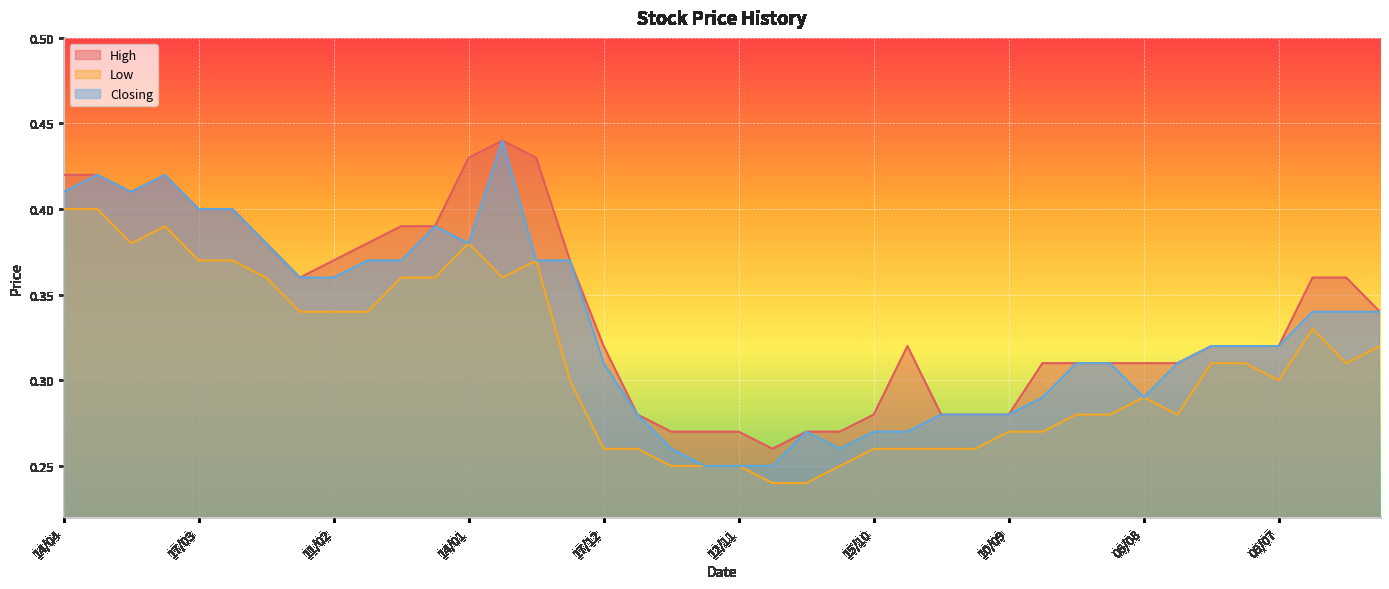

Reading right to left, list all the values displayed in this chart.

High: 11/06=0.3	18/06=0.4	25/06=0.4	09/07=0.3	16/07=0.3	23/07=0.3	30/07=0.3	06/08=0.3	13/08=0.3	20/08=0.3	27/08=0.3	10/09=0.3	17/09=0.3	24/09=0.3	08/10=0.3	15/10=0.3	22/10=0.3	29/10=0.3	05/11=0.3	12/11=0.3	19/11=0.3	26/11=0.3	10/12=0.3	17/12=0.3	24/12=0.4	31/12=0.4	07/01=0.4	14/01=0.4	21/01=0.4	28/01=0.4	04/02=0.4	11/02=0.4	18/02=0.4	25/02=0.4	10/03=0.4	17/03=0.4	24/03=0.4	31/03=0.4	07/04=0.4	14/04=0.4
Low: 11/06=0.3	18/06=0.3	25/06=0.3	09/07=0.3	16/07=0.3	23/07=0.3	30/07=0.3	06/08=0.3	13/08=0.3	20/08=0.3	27/08=0.3	10/09=0.3	17/09=0.3	24/09=0.3	08/10=0.3	15/10=0.3	22/10=0.2	29/10=0.2	05/11=0.2	12/11=0.2	19/11=0.2	26/11=0.2	10/12=0.3	17/12=0.3	24/12=0.3	31/12=0.4	07/01=0.4	14/01=0.4	21/01=0.4	28/01=0.4	04/02=0.3	11/02=0.3	18/02=0.3	25/02=0.4	10/03=0.4	17/03=0.4	24/03=0.4	31/03=0.4	07/04=0.4	14/04=0.4
Closing: 11/06=0.3	18/06=0.3	25/06=0.3	09/07=0.3	16/07=0.3	23/07=0.3	30/07=0.3	06/08=0.3	13/08=0.3	20/08=0.3	27/08=0.3	10/09=0.3	17/09=0.3	24/09=0.3	08/10=0.3	15/10=0.3	22/10=0.3	29/10=0.3	05/11=0.2	12/11=0.2	19/11=0.2	26/11=0.3	10/12=0.3	17/12=0.3	24/12=0.4	31/12=0.4	07/01=0.4	14/01=0.4	21/01=0.4	28/01=0.4	04/02=0.4	11/02=0.4	18/02=0.4	25/02=0.4	10/03=0.4	17/03=0.4	24/03=0.4	31/03=0.4	07/04=0.4	14/04=0.4